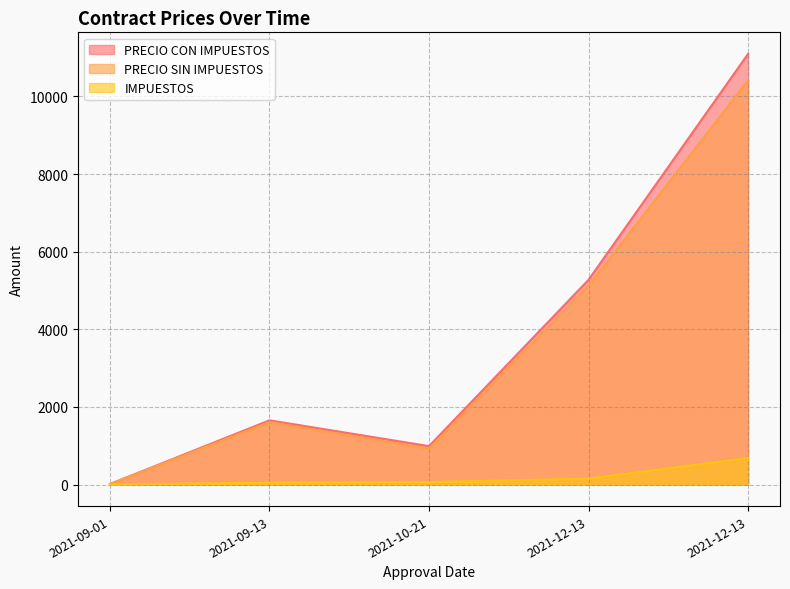

List the series in order of their peak value, highest first.

PRECIO CON IMPUESTOS, PRECIO SIN IMPUESTOS, IMPUESTOS